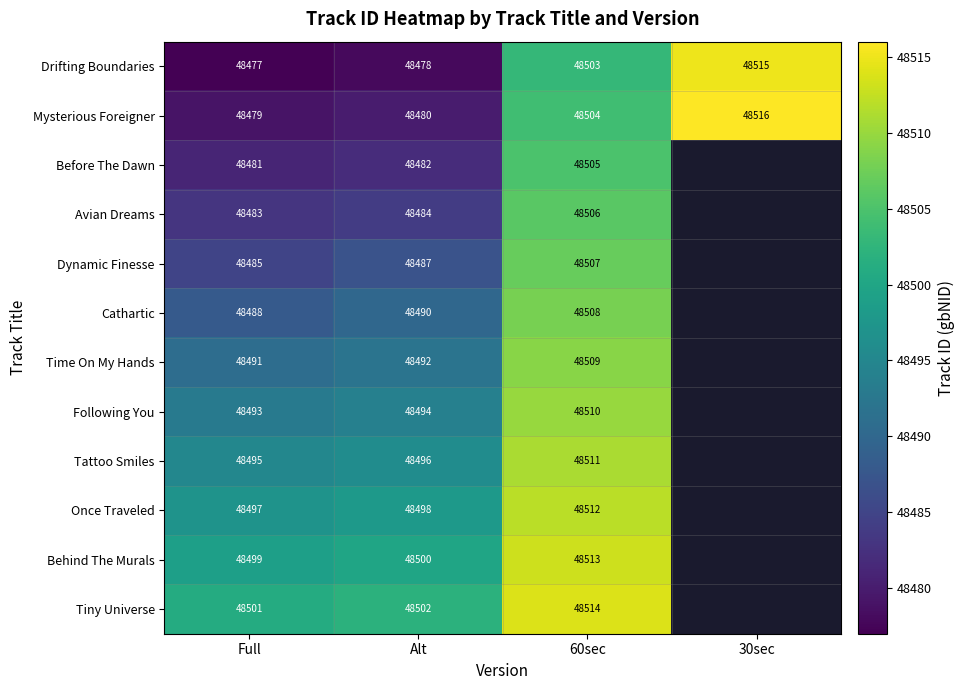

What is the total value across all series at Full?

581869